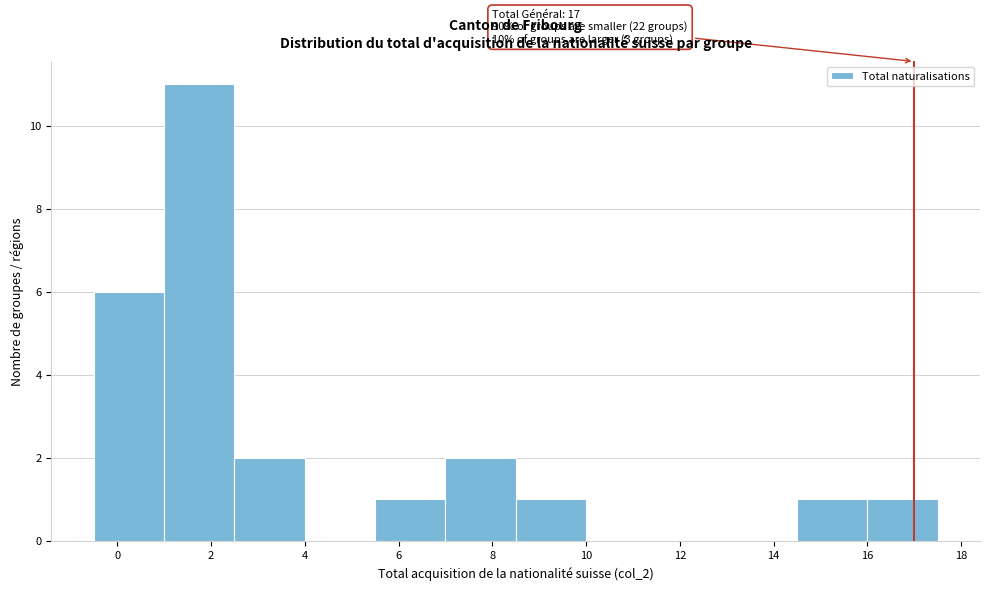

Which range on the x-axis has the tallest bar?

1.0 to 2.5